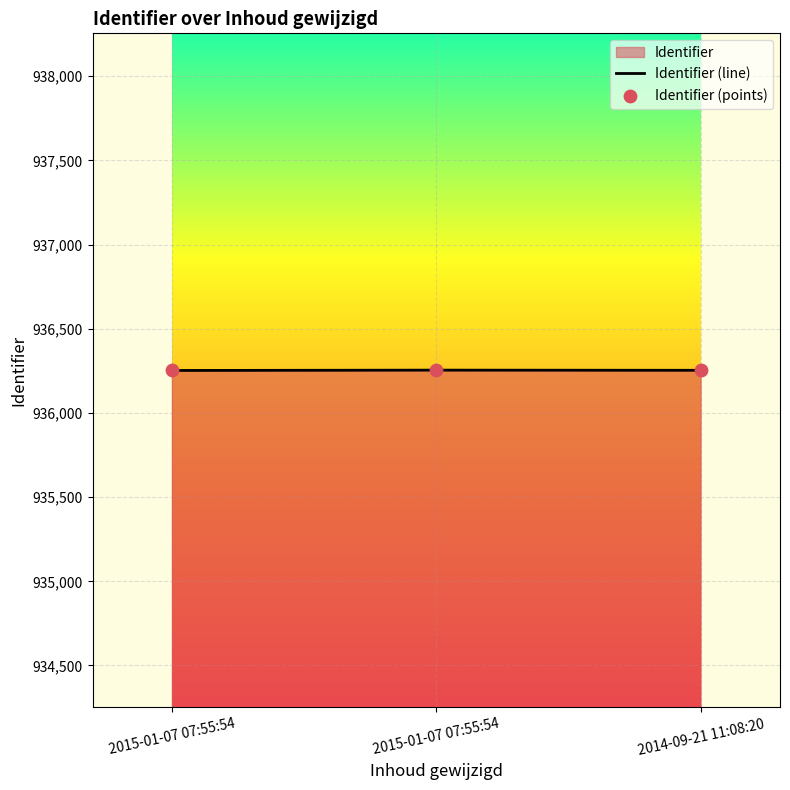

Which has a higher value, 2015-01-07 07:55:54 or 2014-09-21 11:08:20?

2014-09-21 11:08:20